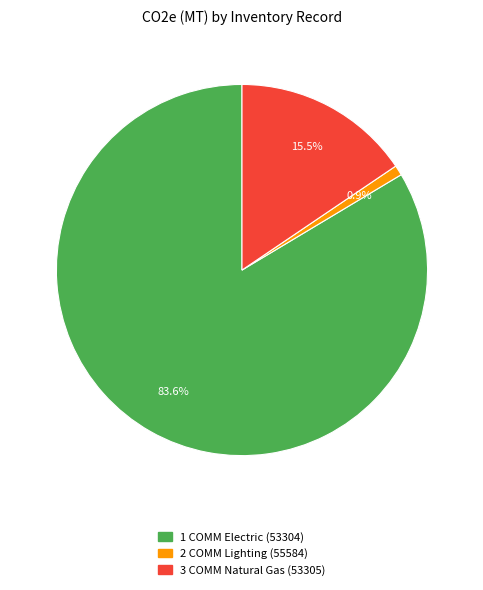

Does any single category account for the majority?

Yes